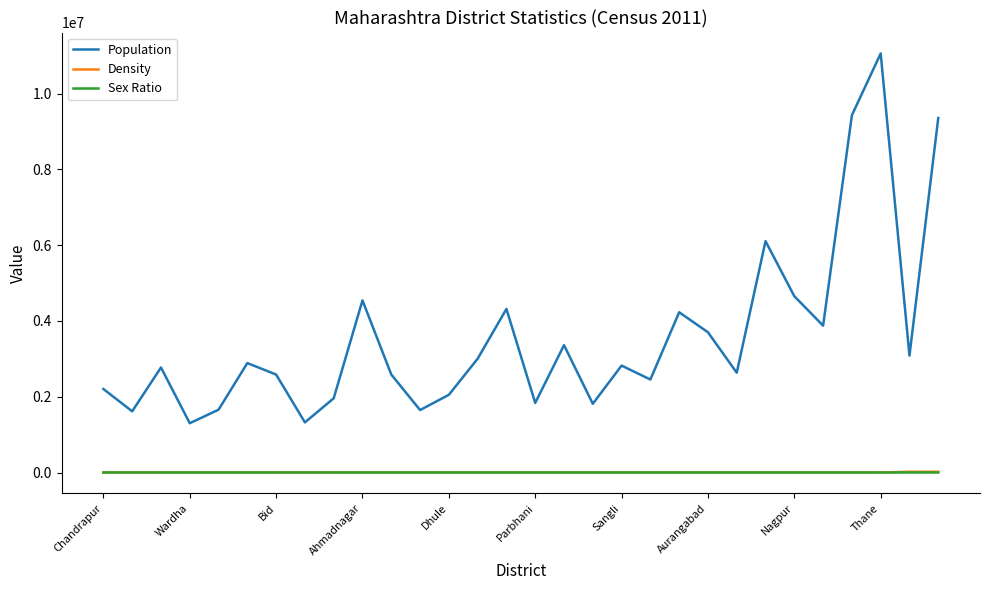

True or false: Sex Ratio and Population intersect in this chart.

False